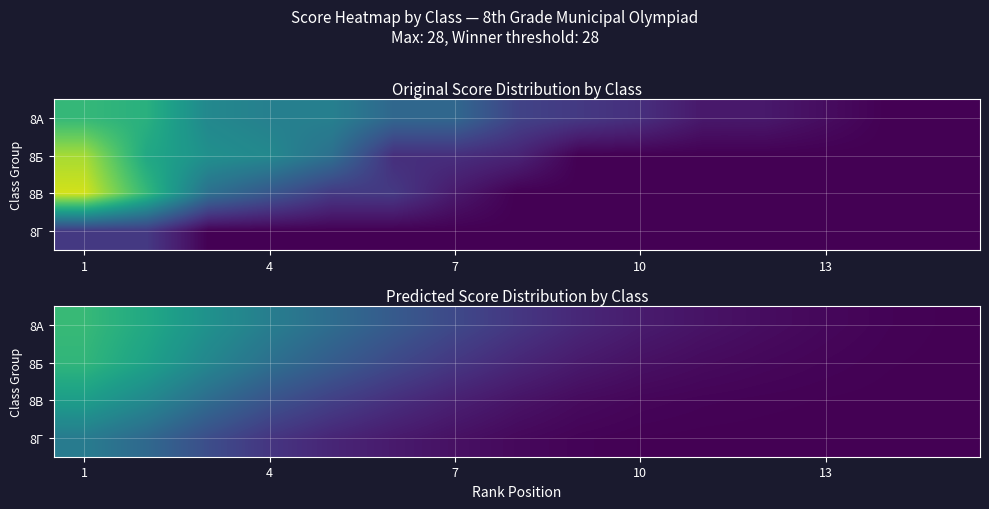

At which category does the chart reach its minimum across all series?

14